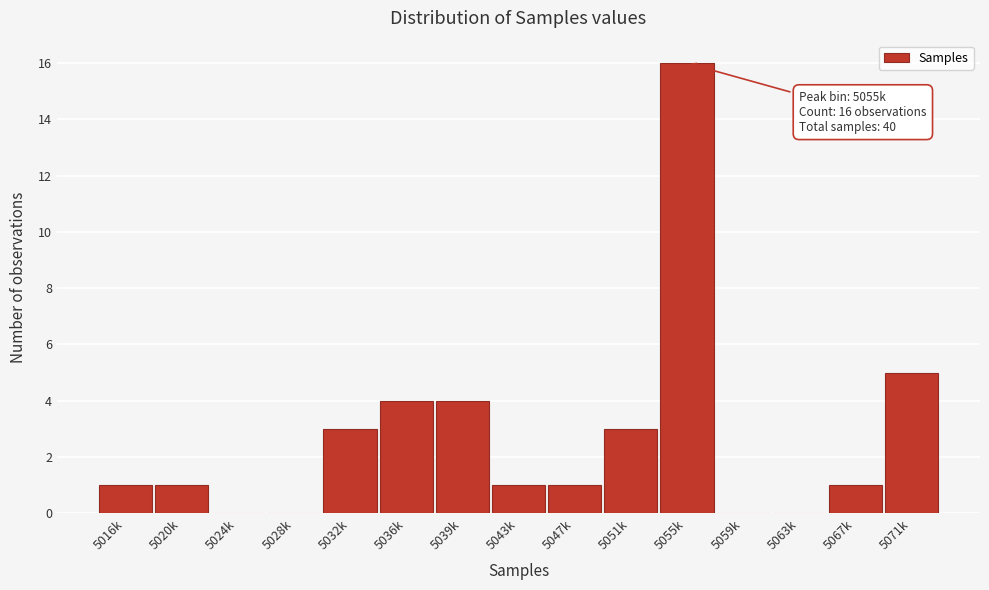

Reading right to left, list all the values displayed in this chart.

5071k=5	5067k=1	5063k=0	5059k=0	5055k=16	5051k=3	5047k=1	5043k=1	5039k=4	5036k=4	5032k=3	5028k=0	5024k=0	5020k=1	5016k=1